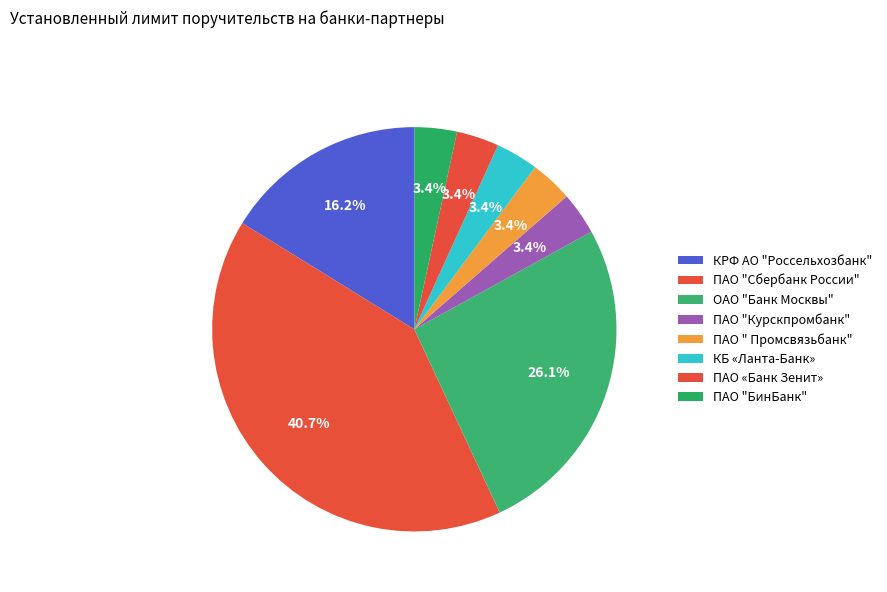

Combined, do ПАО " Промсвязьбанк" and ПАО "БинБанк" account for over 50%?

No